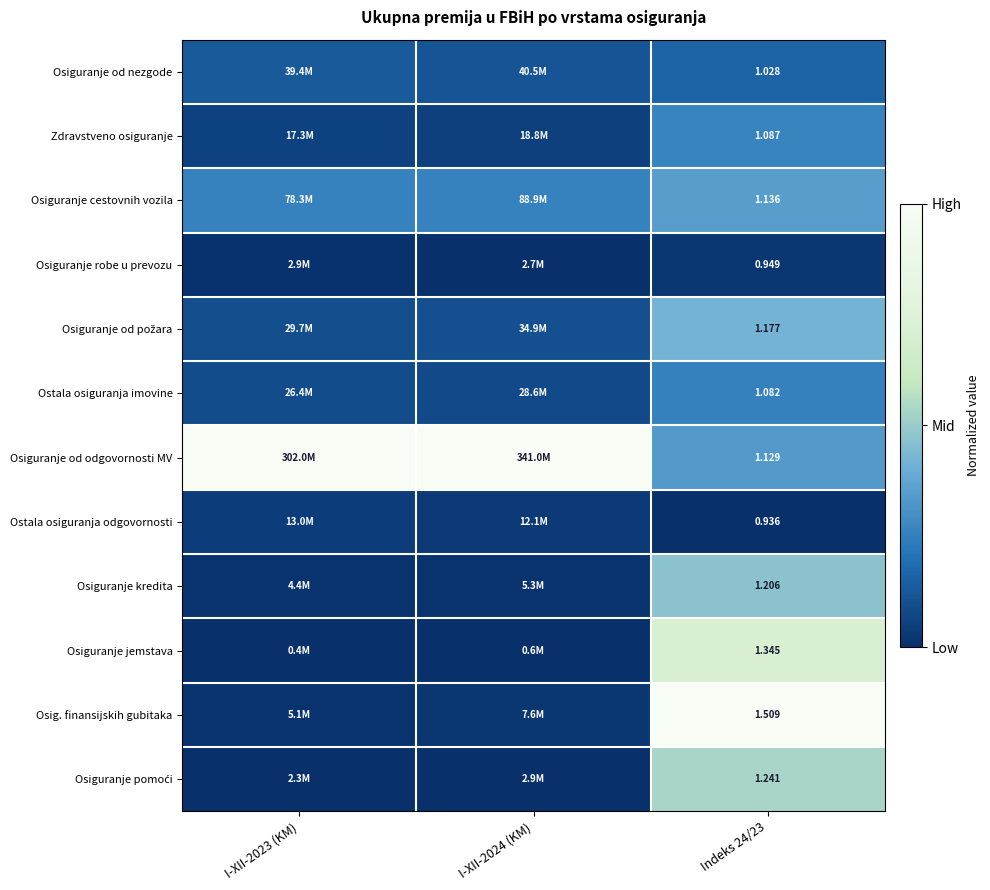

Where is Osig. finansijskih gubitaka nearest to the value 0?

I-XII-2023 (KM)